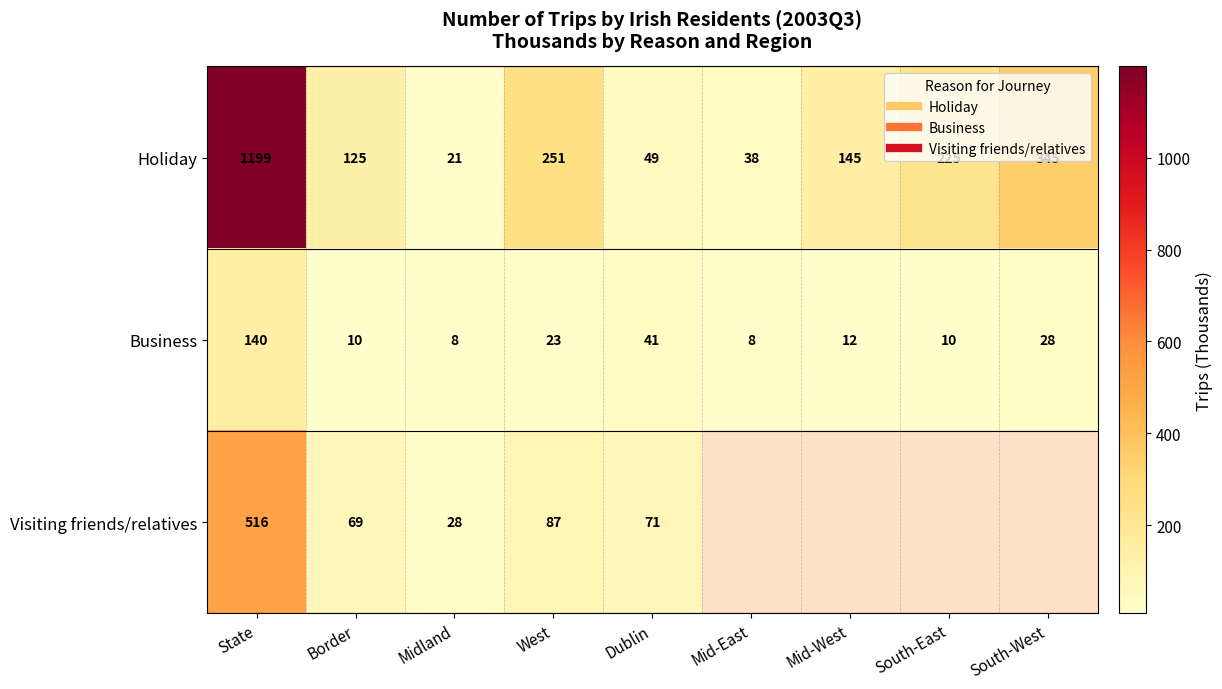

What is the difference between the maximum and minimum values in the Visiting friends/relatives series?

488.0